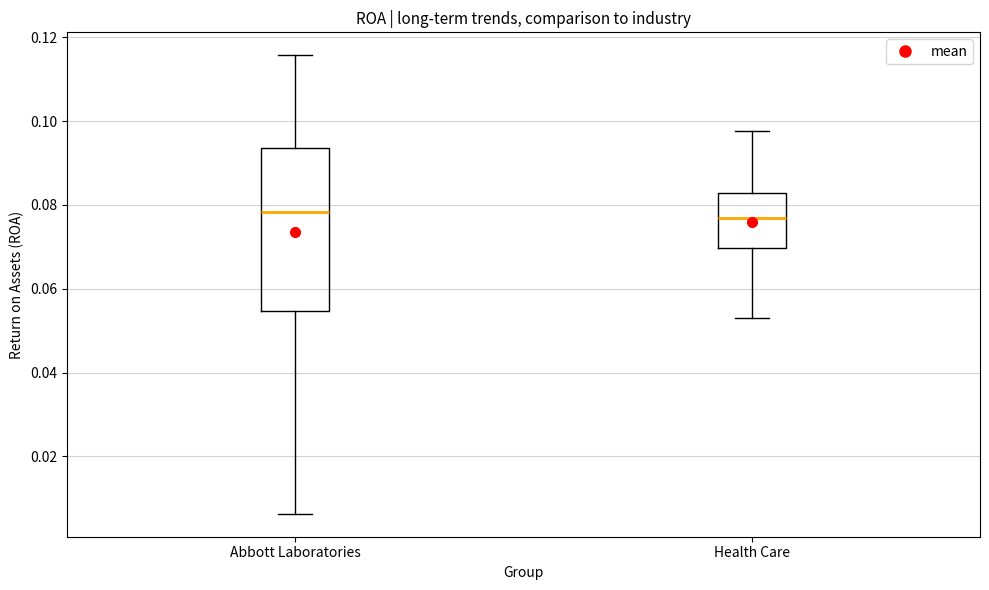

Which box is the tallest, from its lower edge to its upper edge?

Abbott Laboratories